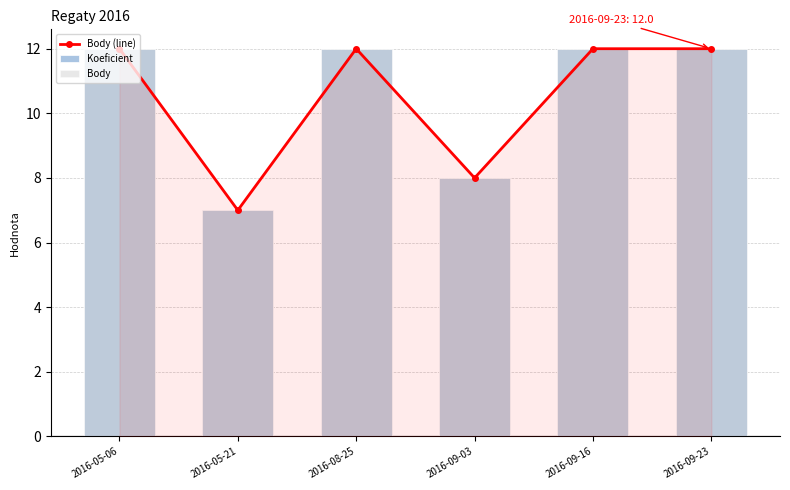

The Body series shows 12 at 2016-08-25. True or false?

True